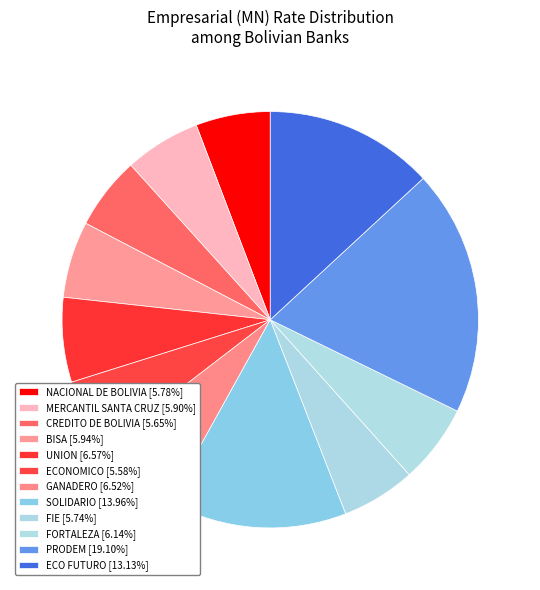

How many segments does this pie chart have?

12